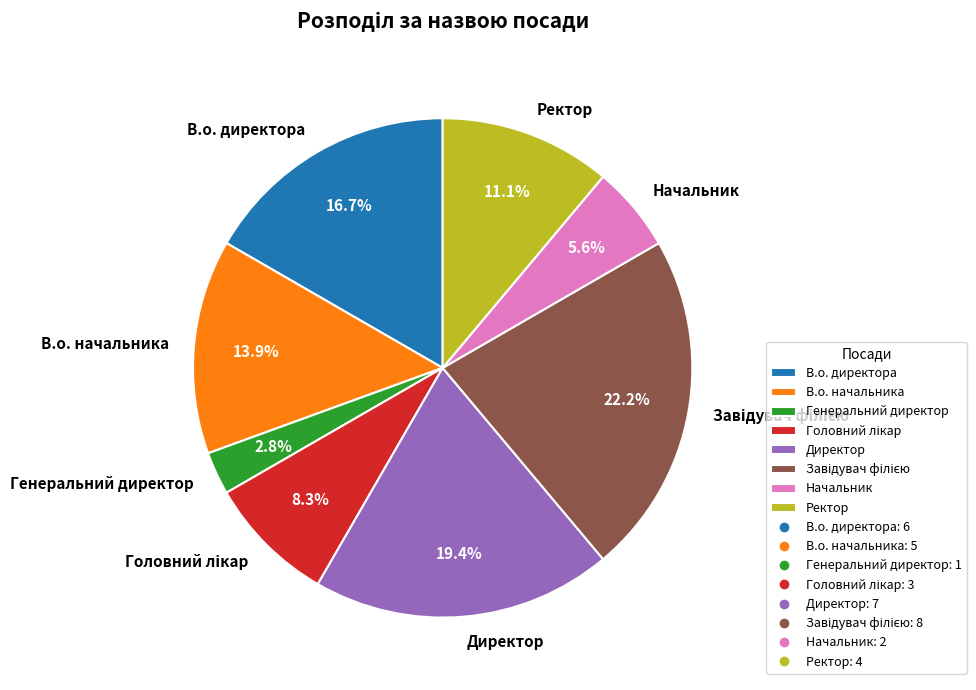

What is the total percentage of В.о. начальника and Директор?

33.3%